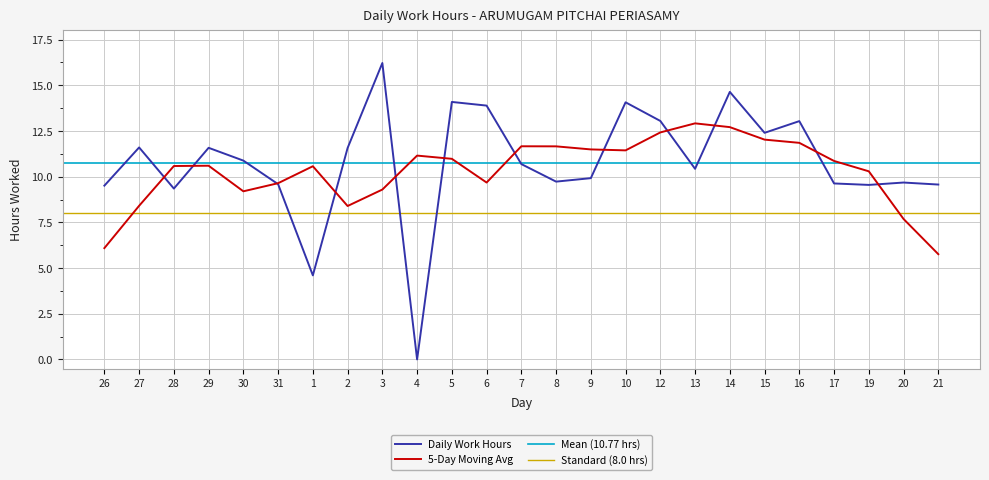

True or false: the data shows 2.0 at 28.

False